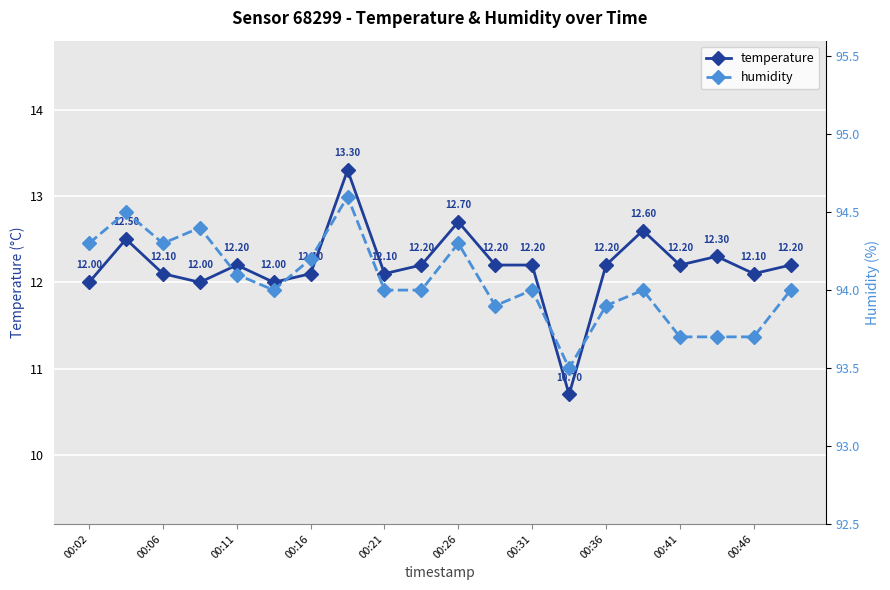

True or false: humidity and temperature cross at least once.

False